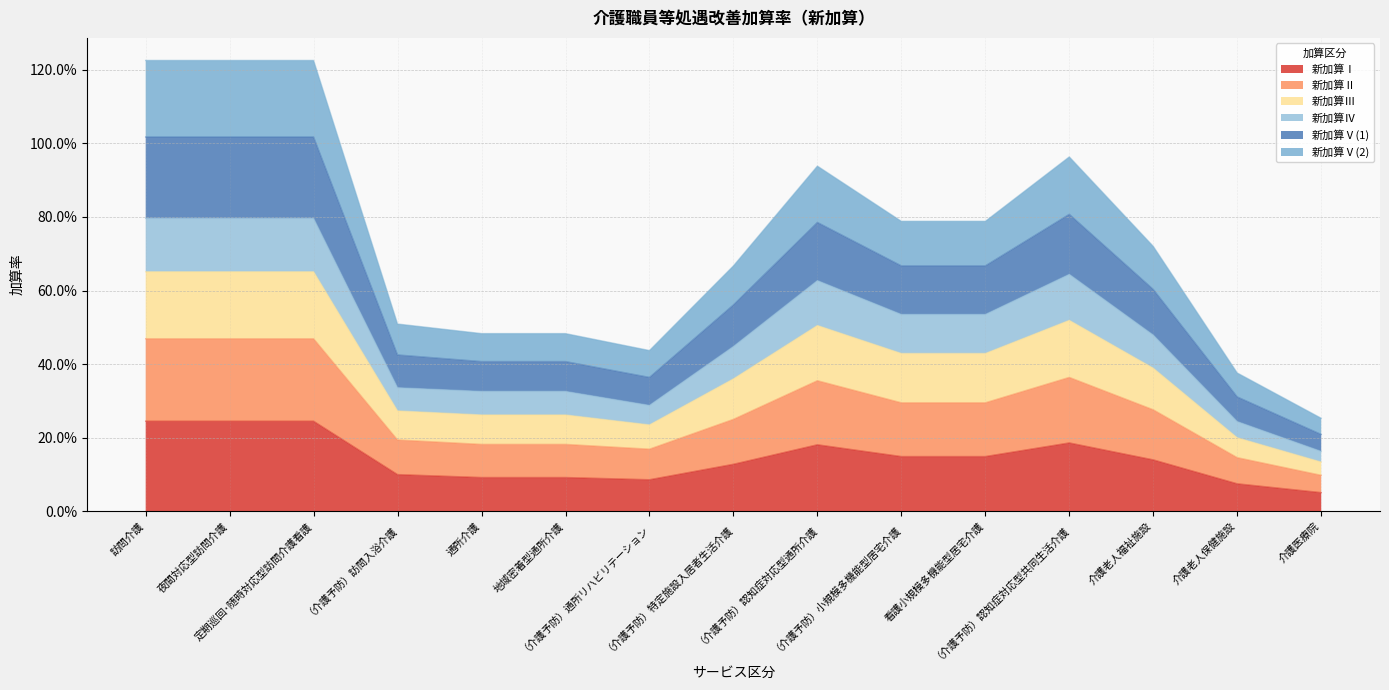

Does the chart display data point markers on the line(s)?

No